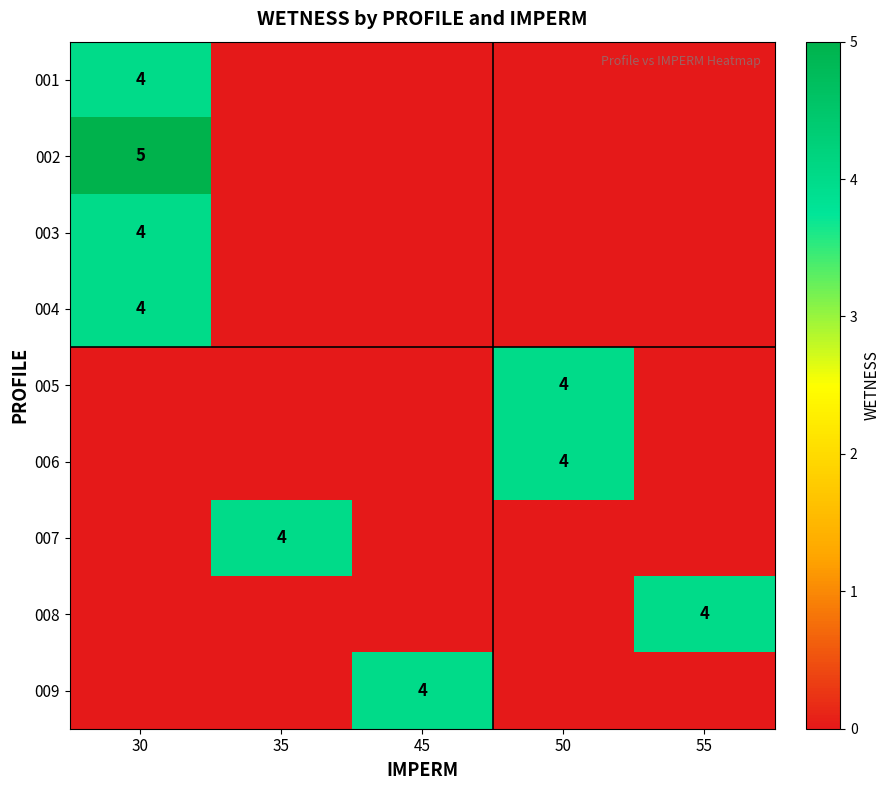

True or false: 002 has a value of 1 at 30.

False